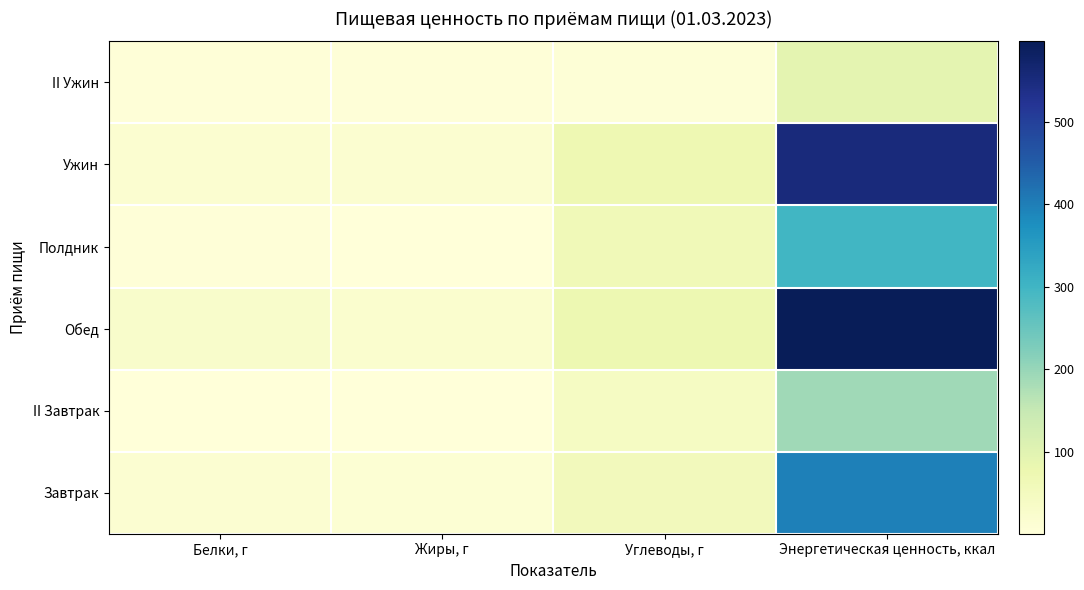

What is the greatest value displayed?

597.6